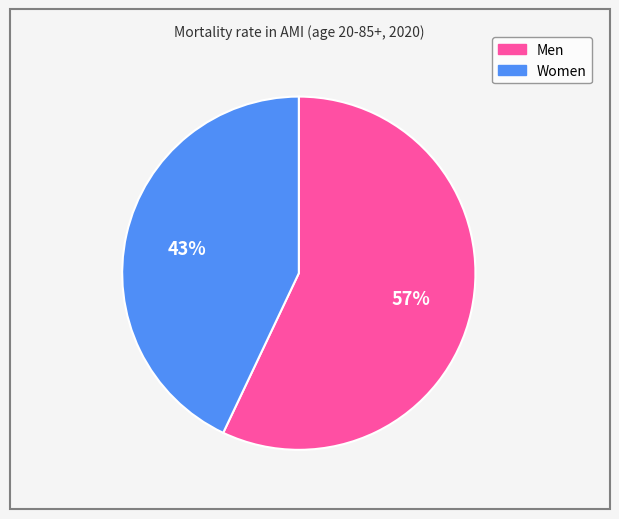

Which slice is the largest?

Men